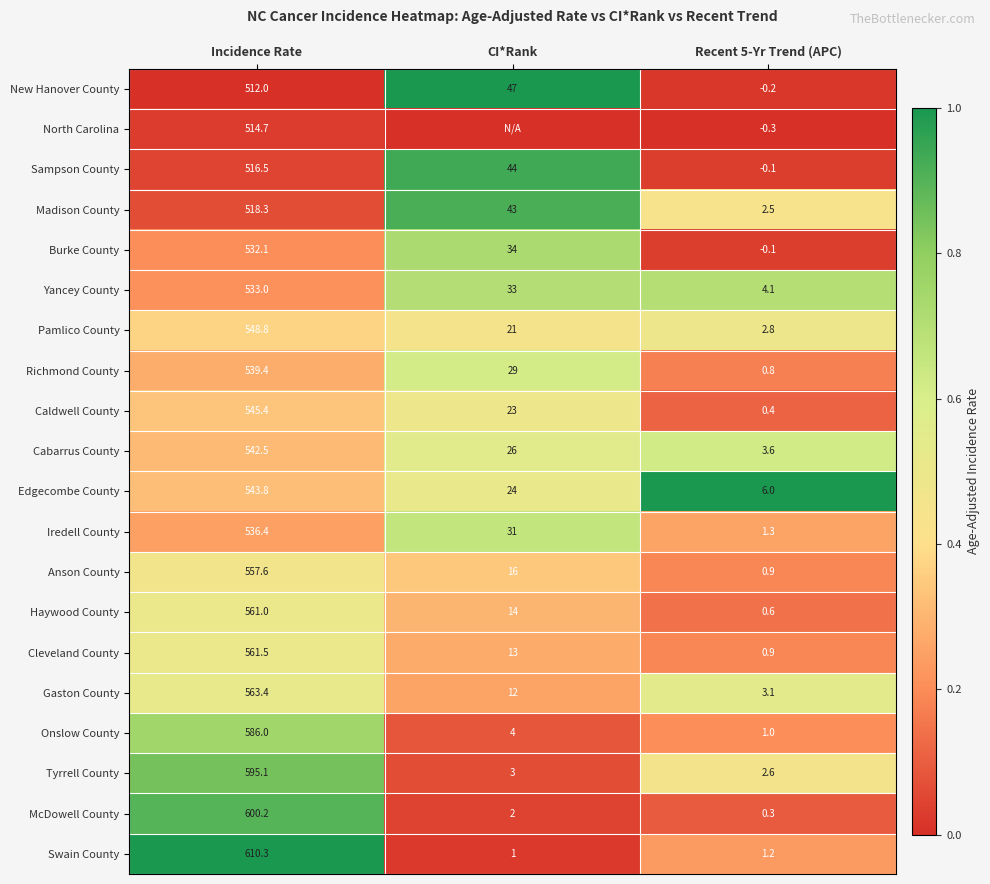

Which category has the highest value in the Anson County series?

Incidence Rate